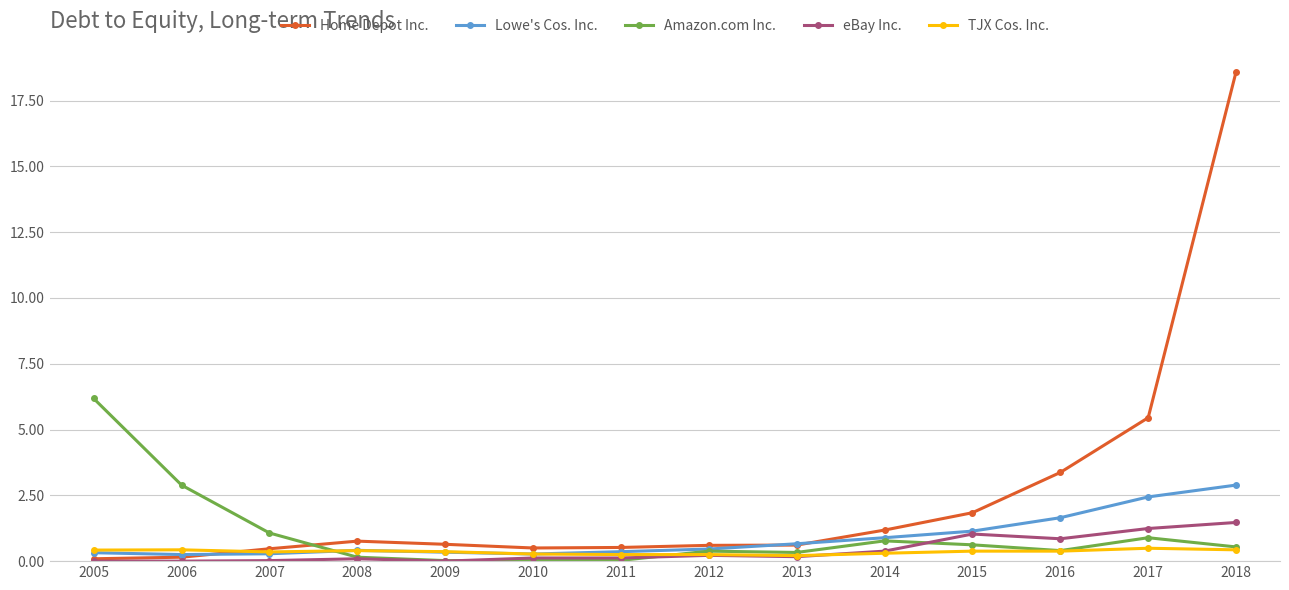

Which series has the largest range (max minus min)?

Home Depot Inc.